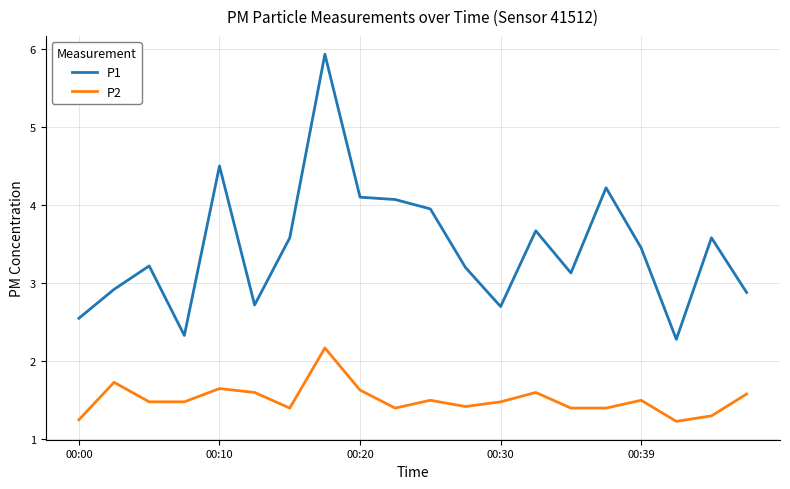

What is the maximum value shown in the chart?

5.9